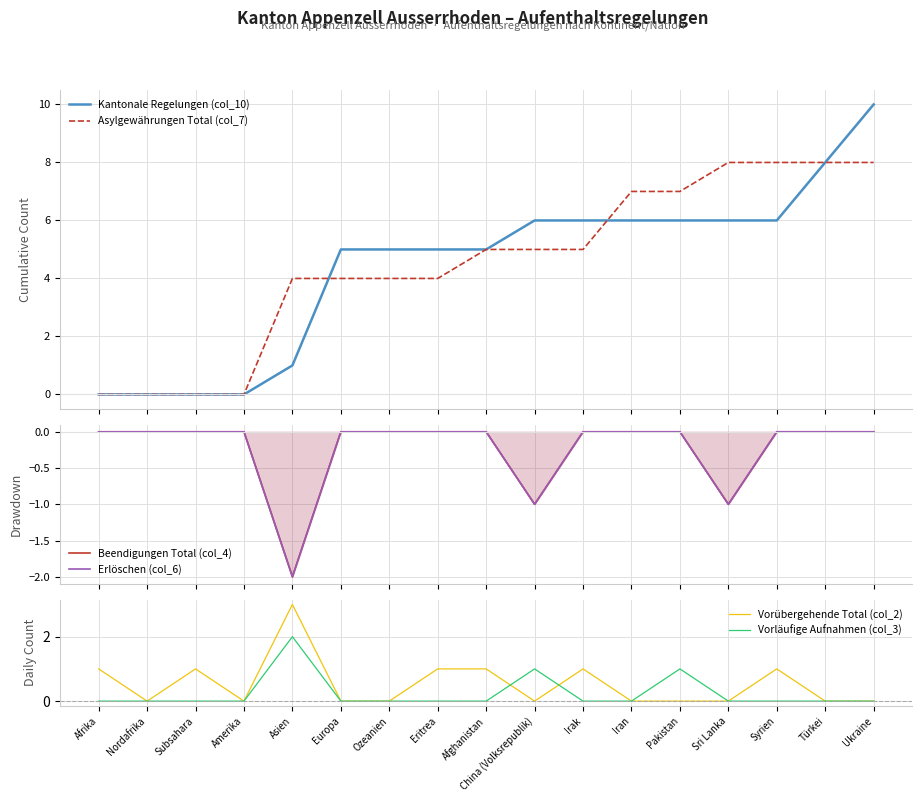

At which label is Beendigungen Total (col_4) closest to -1?

China (Volksrepublik)